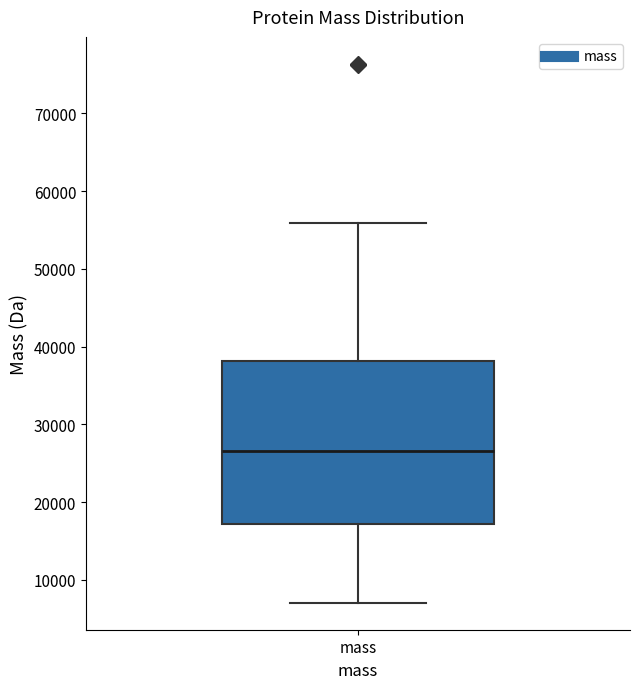

Where does the lower whisker of the box for mass end on the y-axis? The values are not printed on the chart, so give them approximately, as read against the axis.

7000